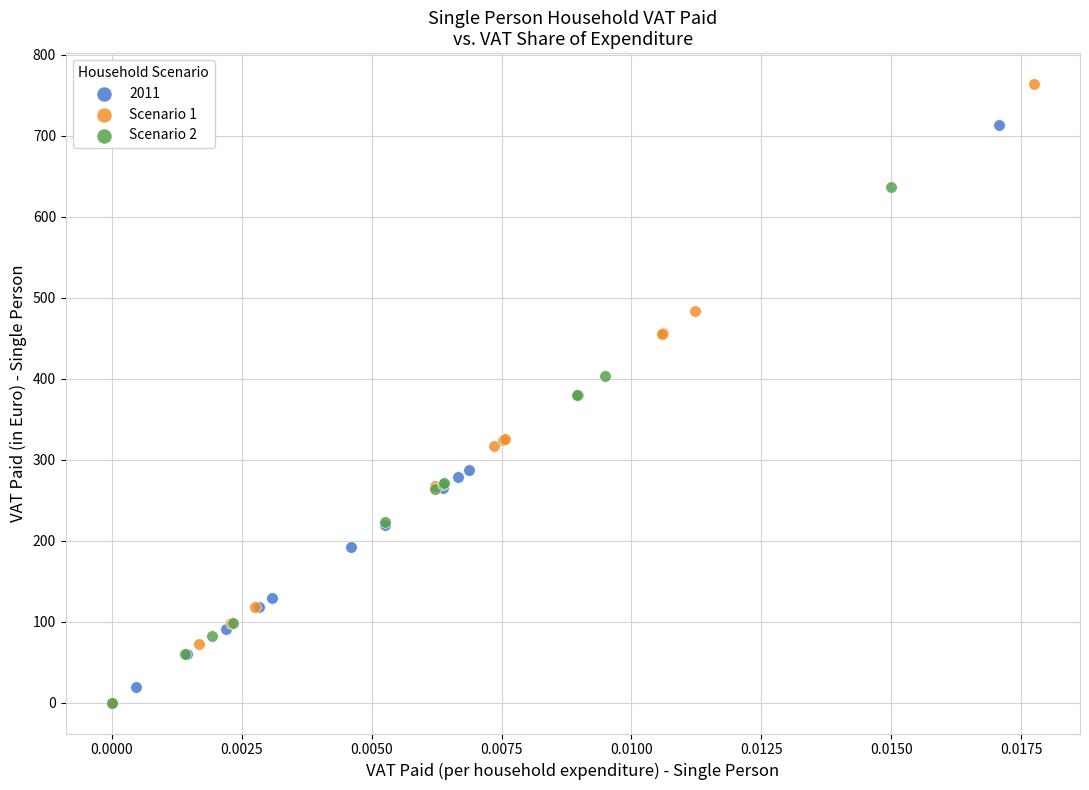

Which series contains the highest Y value?

Scenario 1